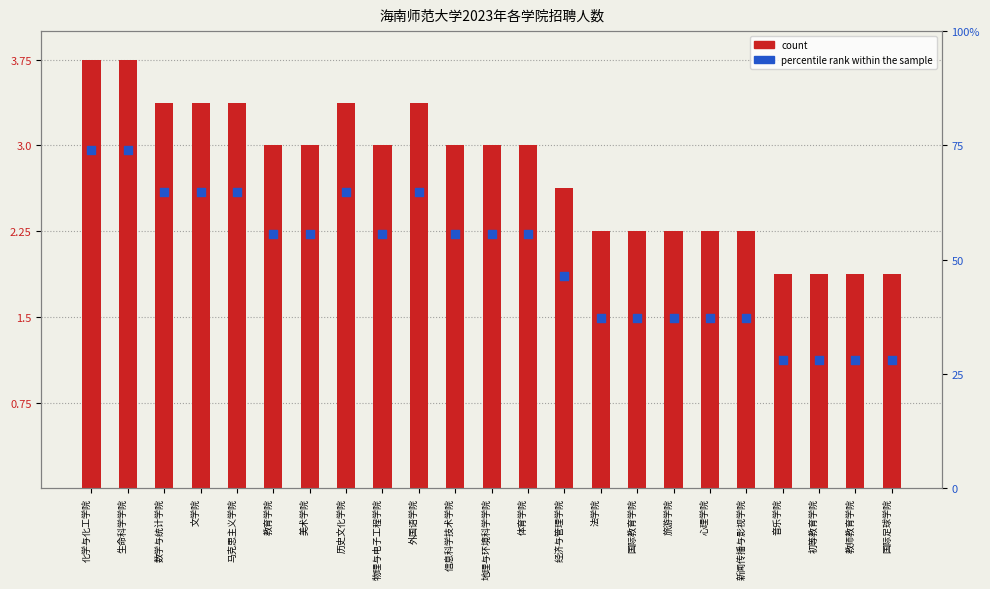

What are all the series names shown in the legend?

count, percentile rank within the sample